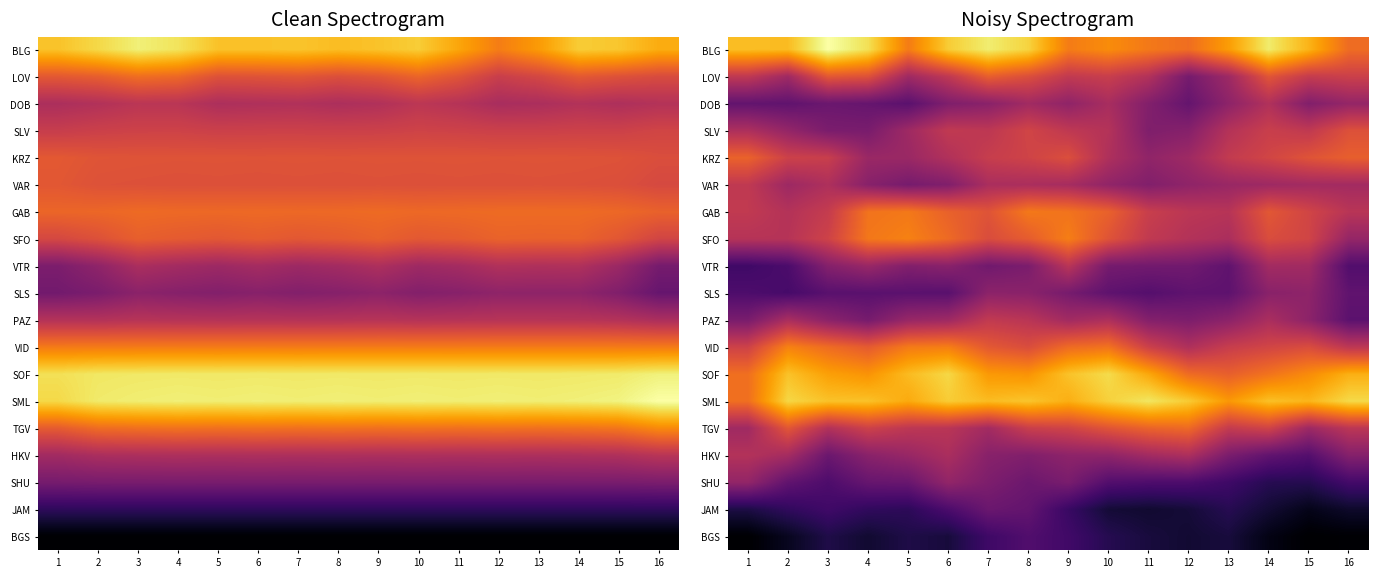

True or false: LOV has a value of 8.1 at 10.

False